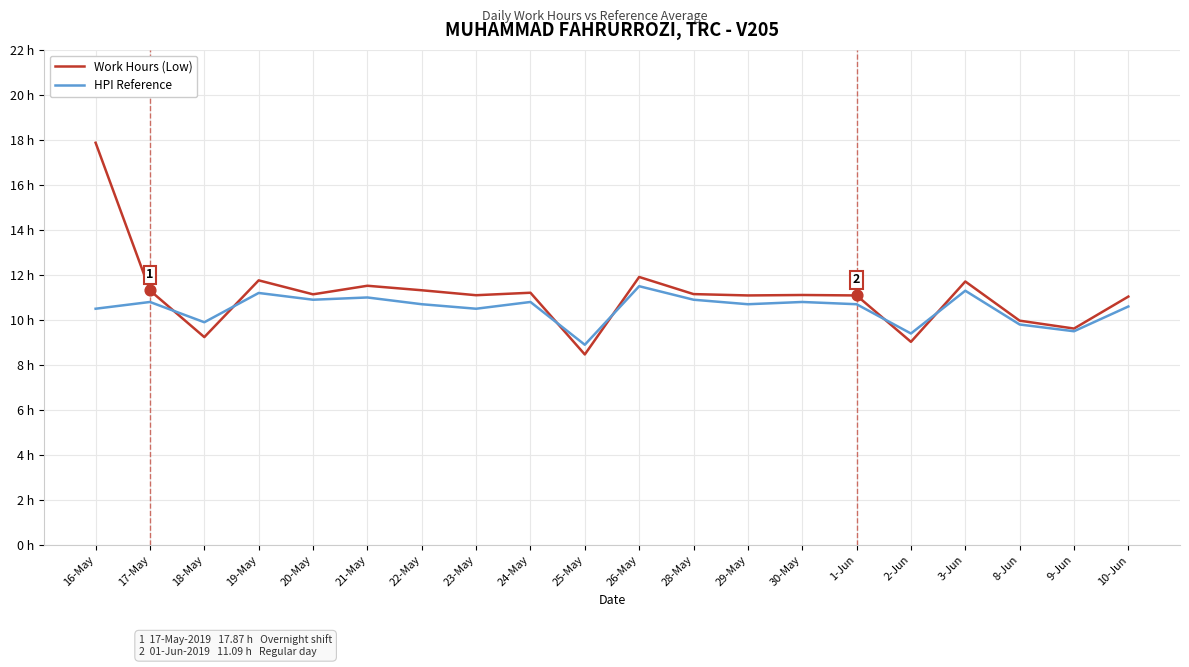

Which series has the largest total across all categories?

Work Hours (Low)